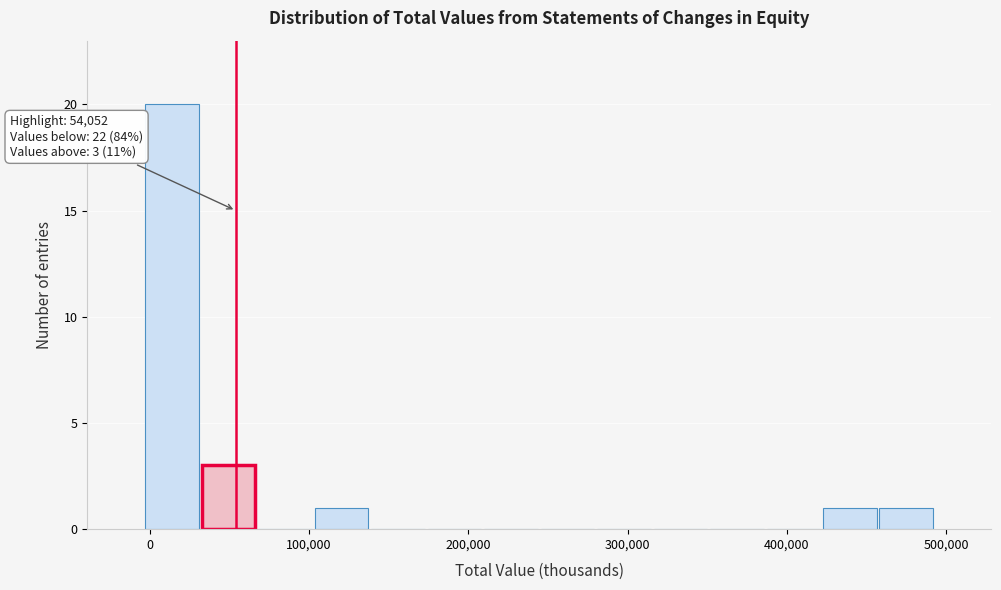

Around what value on the x-axis is the tallest bar? Give the approximate position of its centre, as read against the axis.

10000